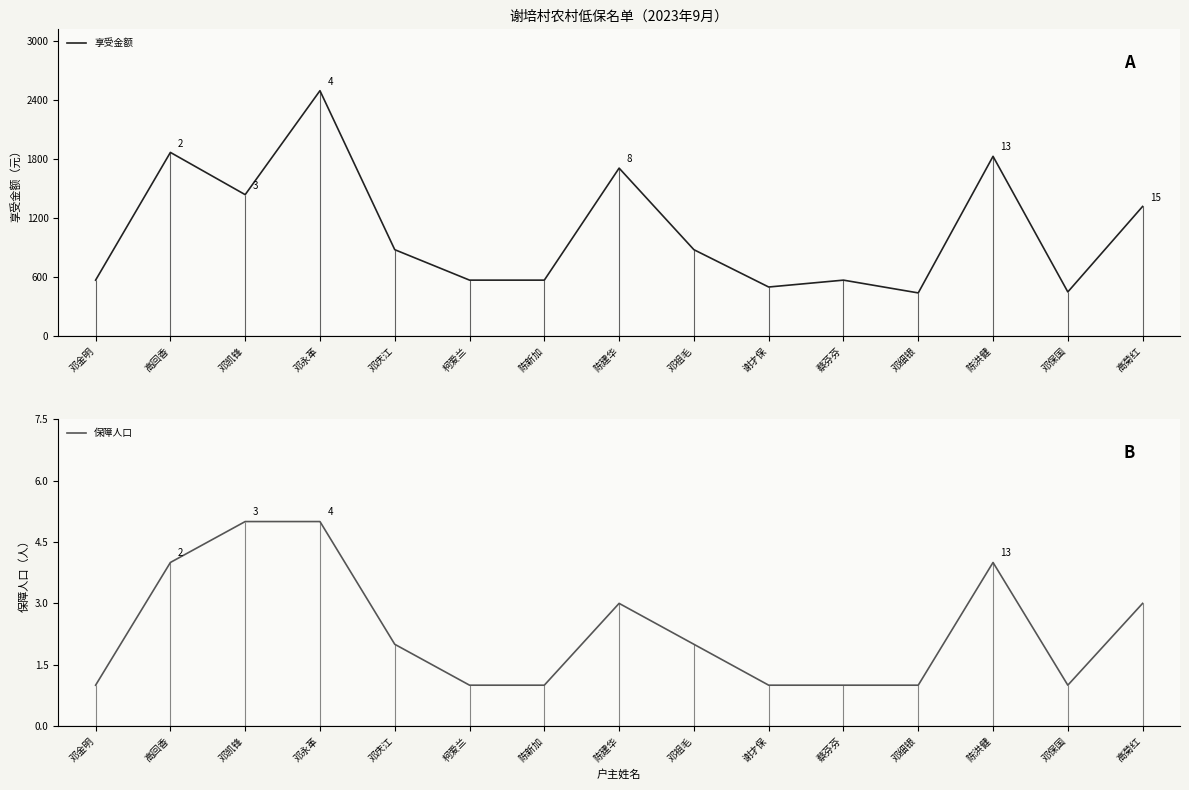

What is the smallest value displayed?

1